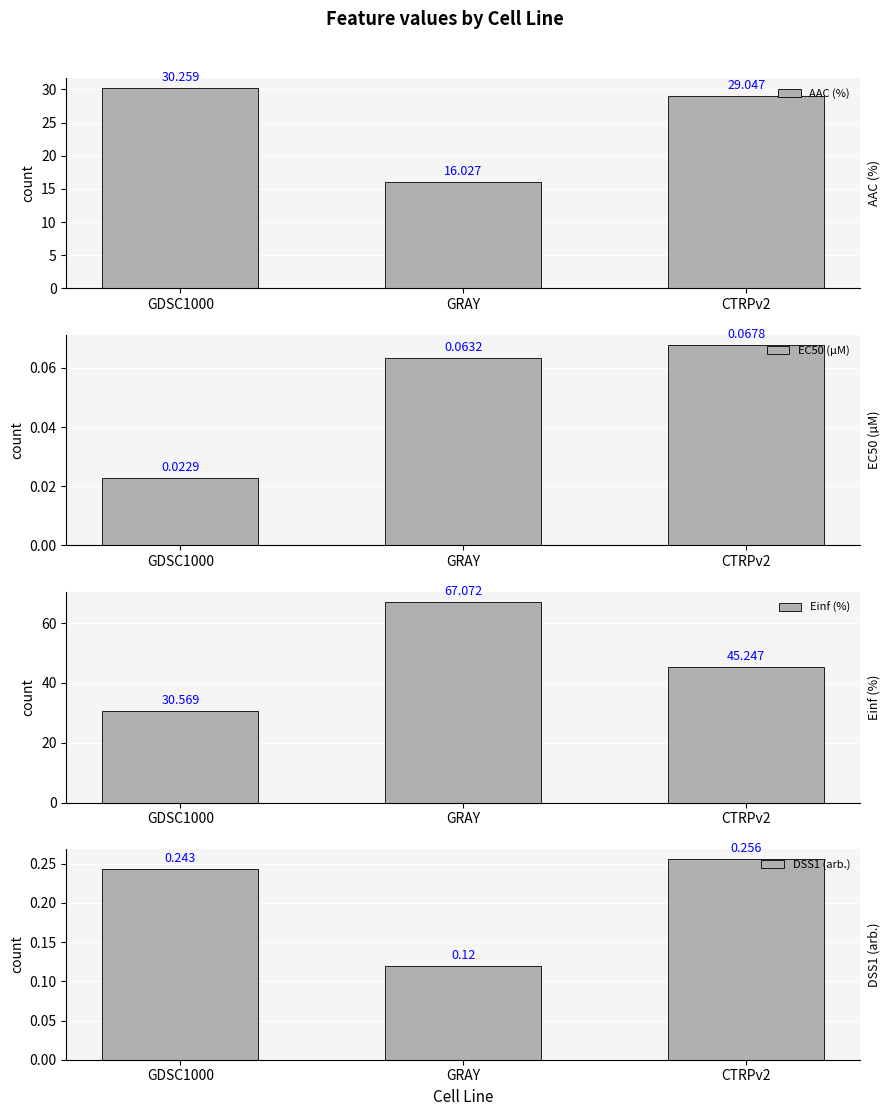

Reading right to left, what are all the values shown in this chart?

AAC (%): 29.0	16.0	30.3
EC50 (µM): 0.1	0.1	0.0
Einf (%): 45.2	67.1	30.6
DSS1 (arb.): 0.3	0.1	0.2